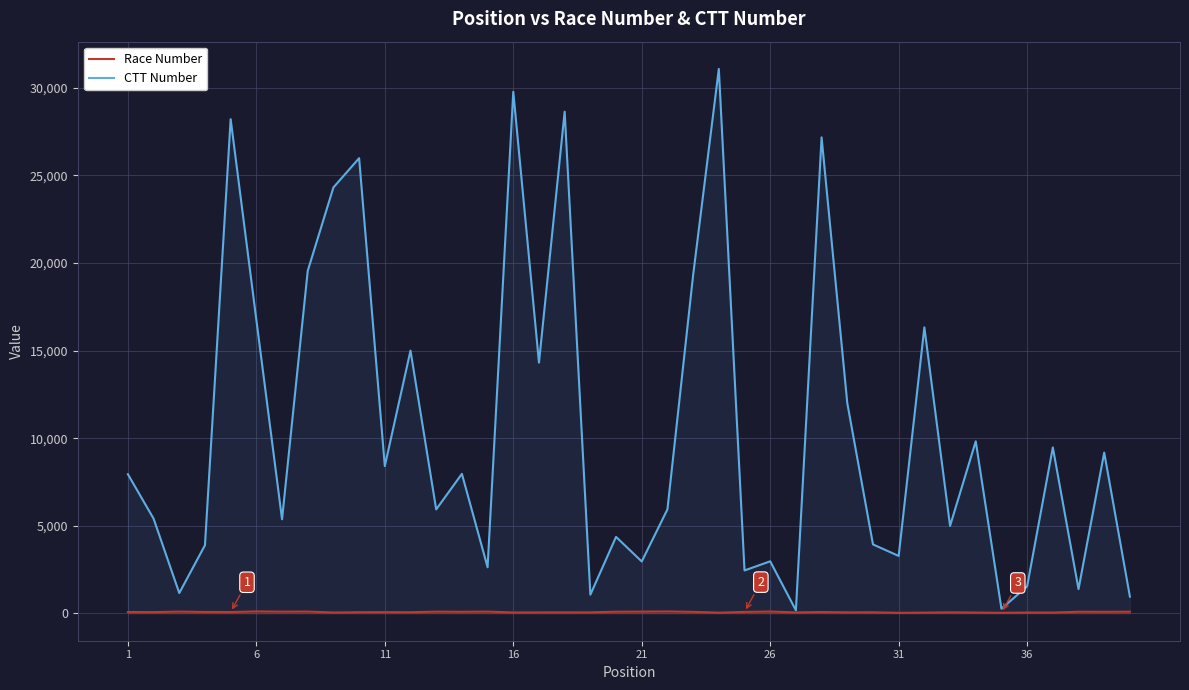

At how many categories does at least one series exceed 28035?

4